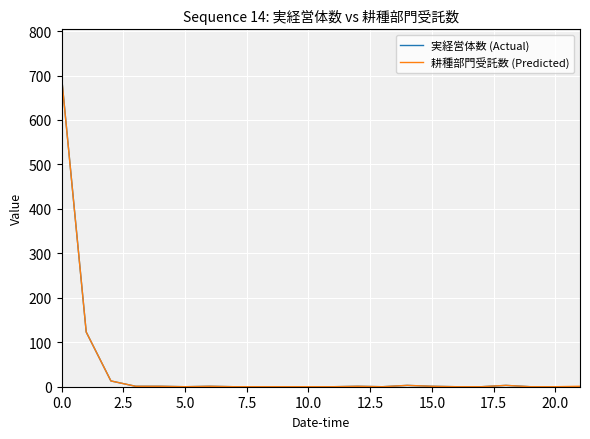

What is the maximum value for 耕種部門受託数 (Predicted)?

698